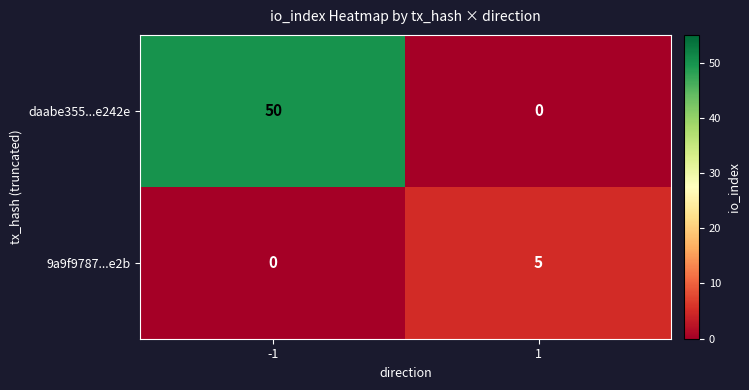

Rank the series by their average value, from highest to lowest.

daabe355...e242e, 9a9f9787...e2b